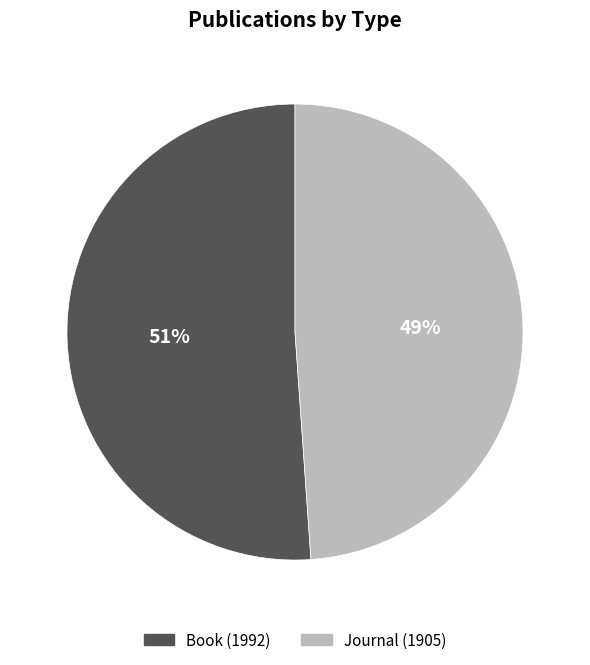

Is Book (1992) the majority of the pie?

Yes